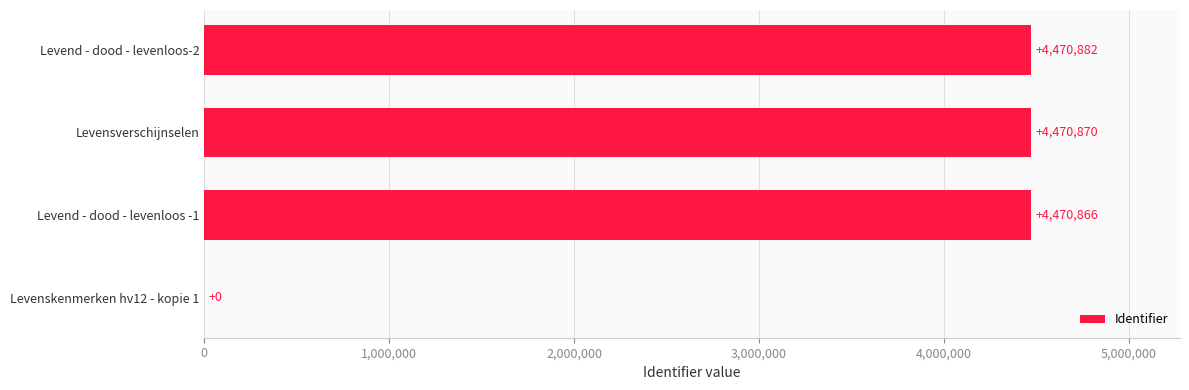

Count the number of data series in this chart.

1